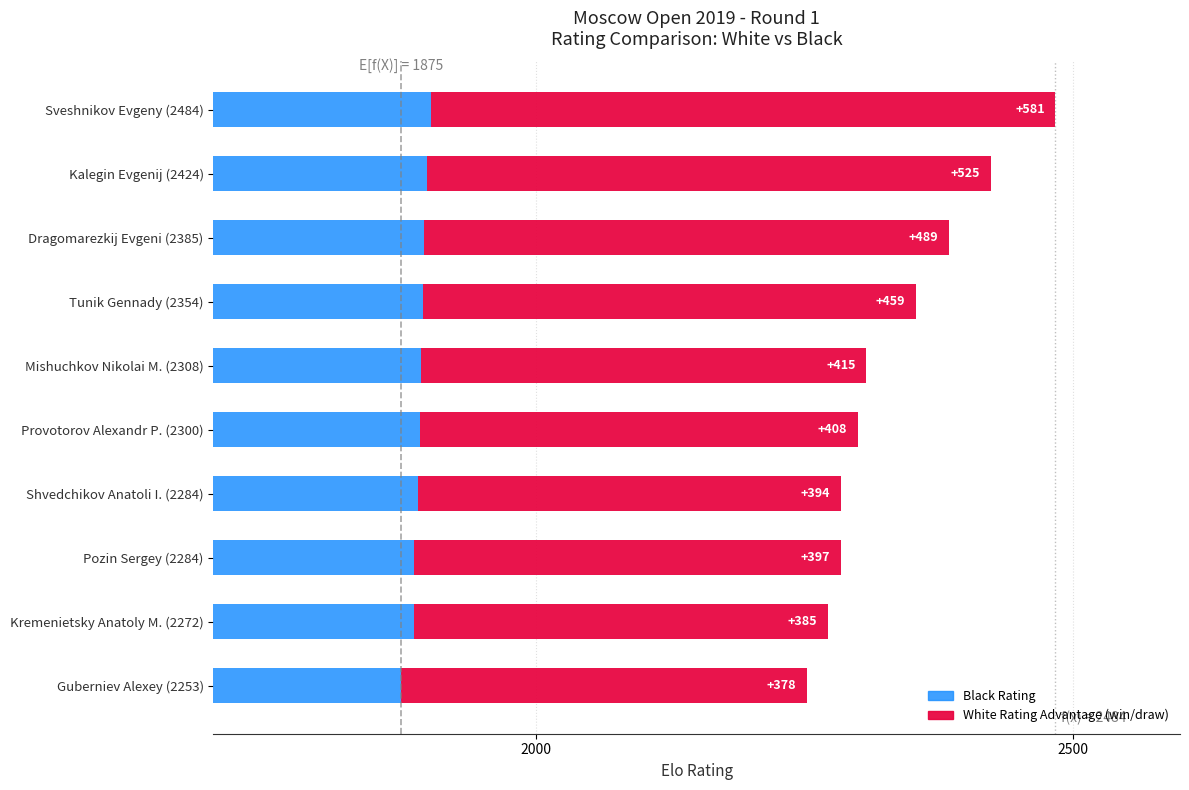

What is the maximum value shown in the chart?

1903